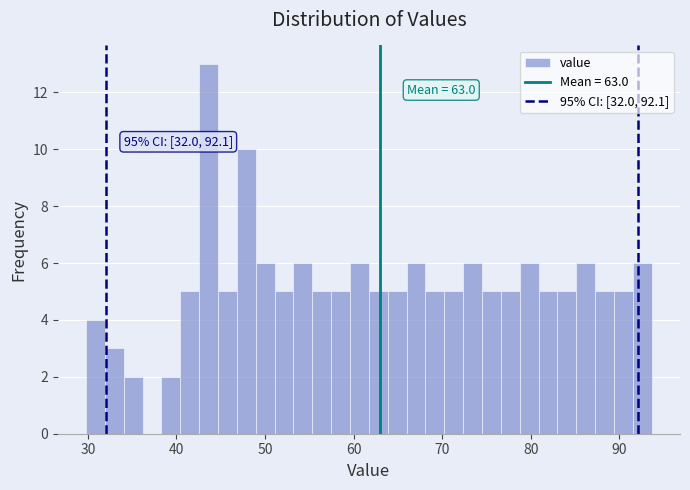

Read against the x-axis, roughly where is the centre of the tallest bar?

44